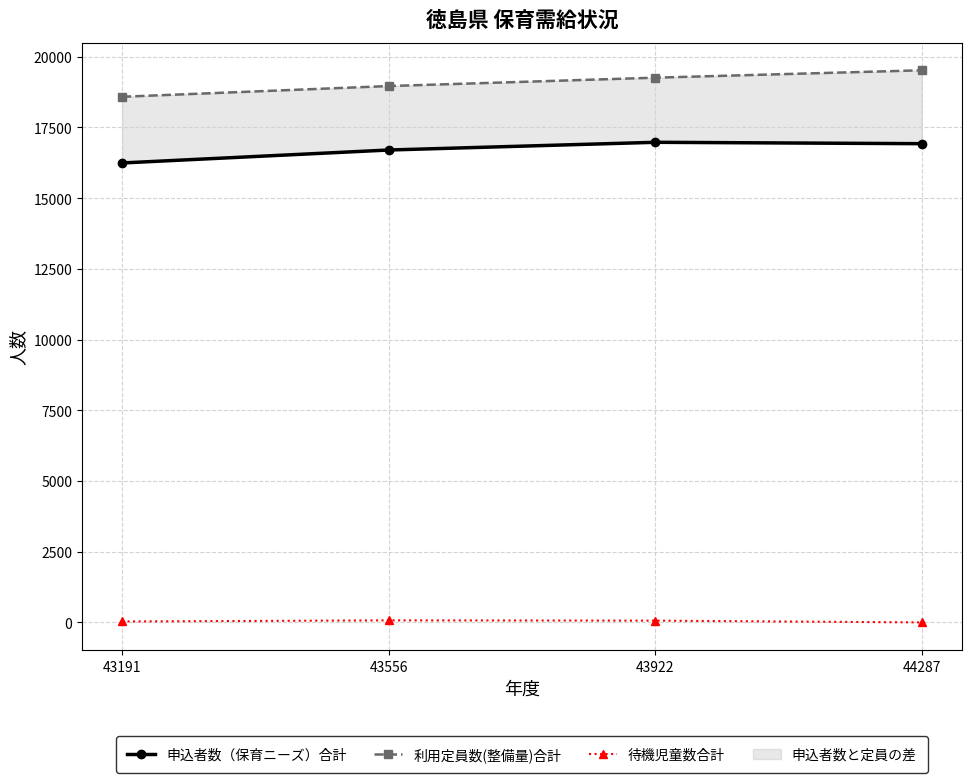

Read the 申込者数（保育ニーズ）合計 value at 43191.

16240.0